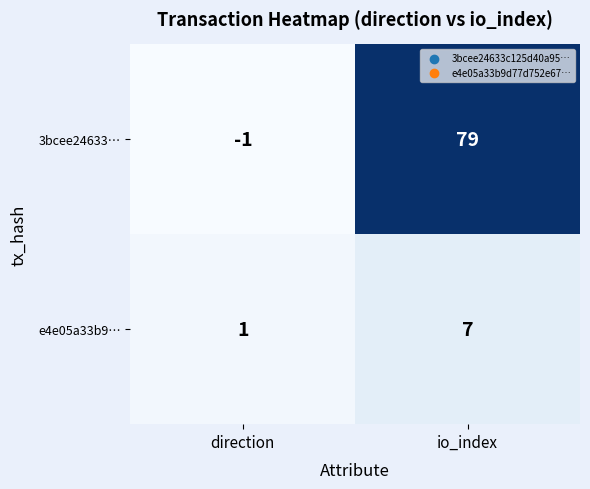

What is the average value of the 3bcee24633… series?

39